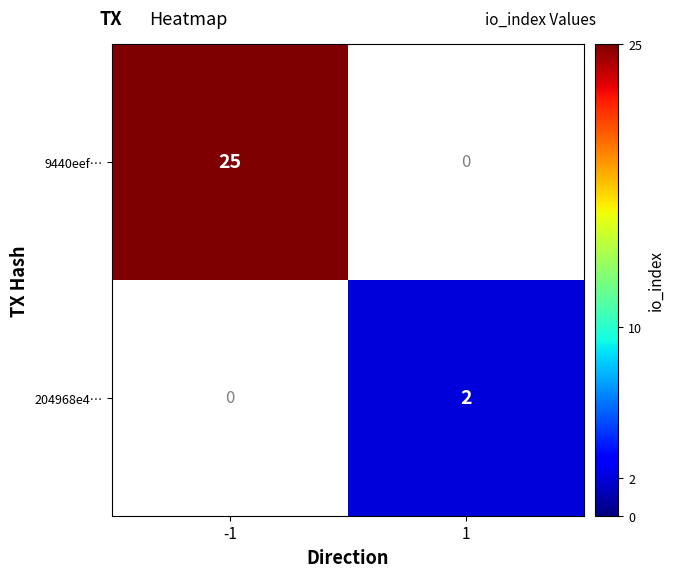

The value of 204968e4… at 1 is 2. True or false?

True